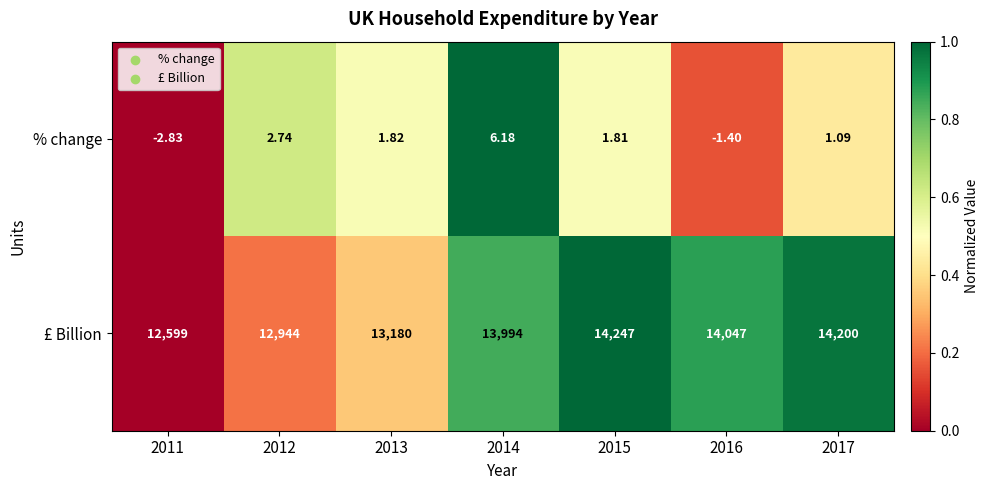

List the series in order of their overall mean, highest first.

£ Billion, % change